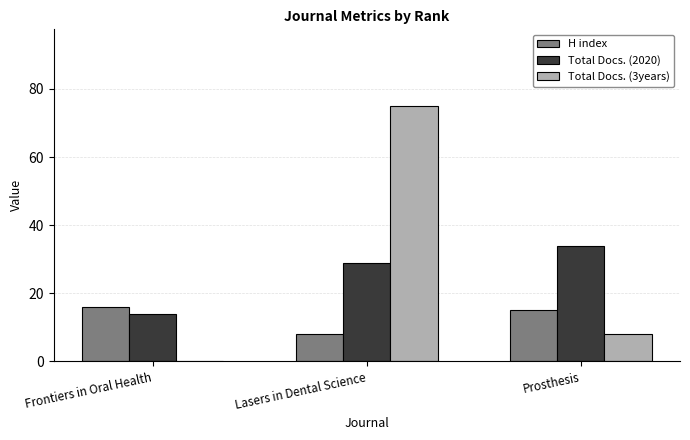

What is the difference between the H index values at Prosthesis and Frontiers in Oral Health?

1